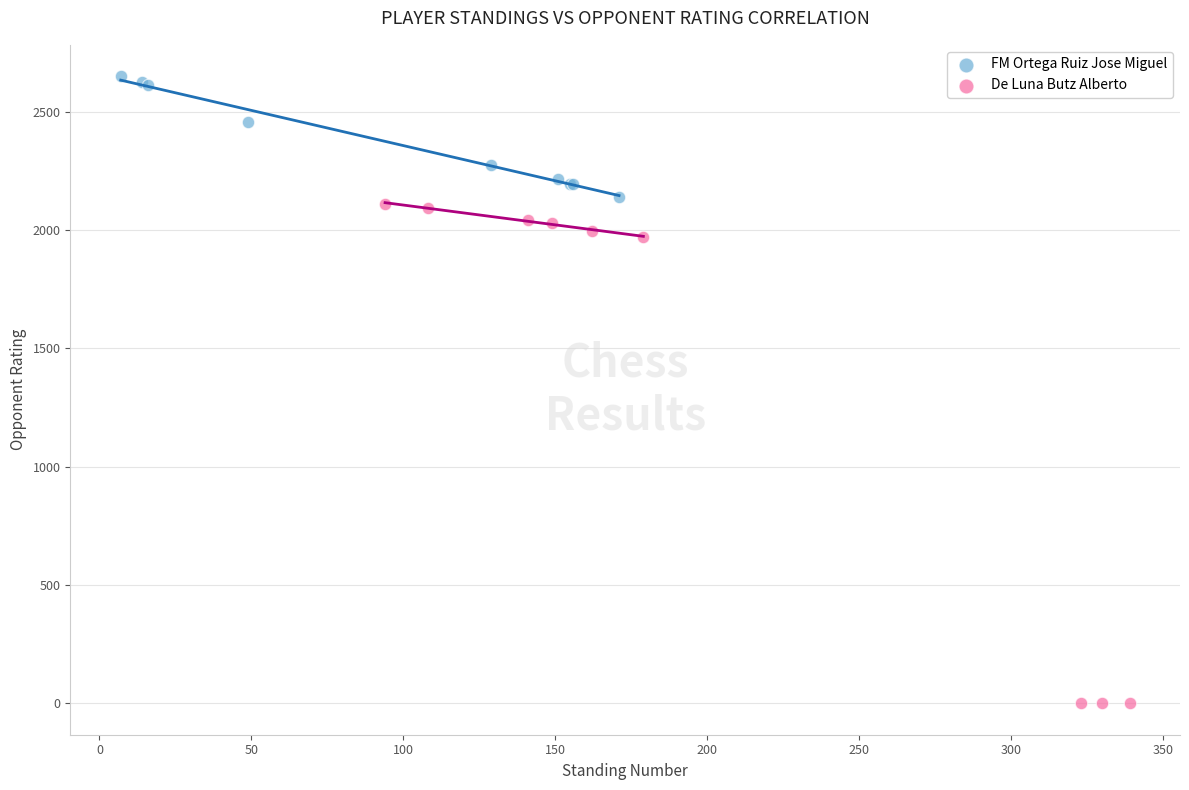

What are all the series names shown in the legend?

FM Ortega Ruiz Jose Miguel, De Luna Butz Alberto